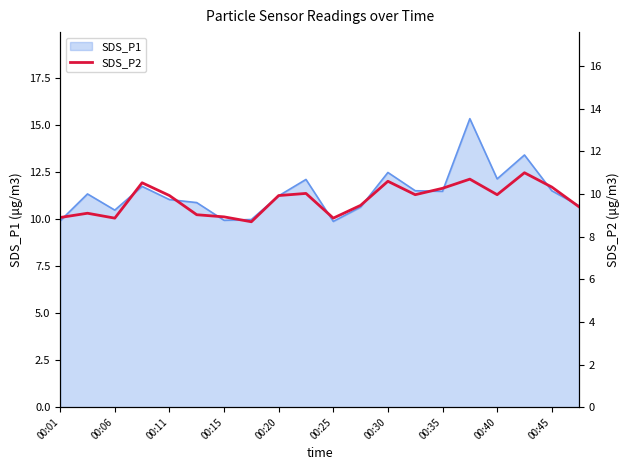

True or false: the data has more than 2 interior local peaks.

True